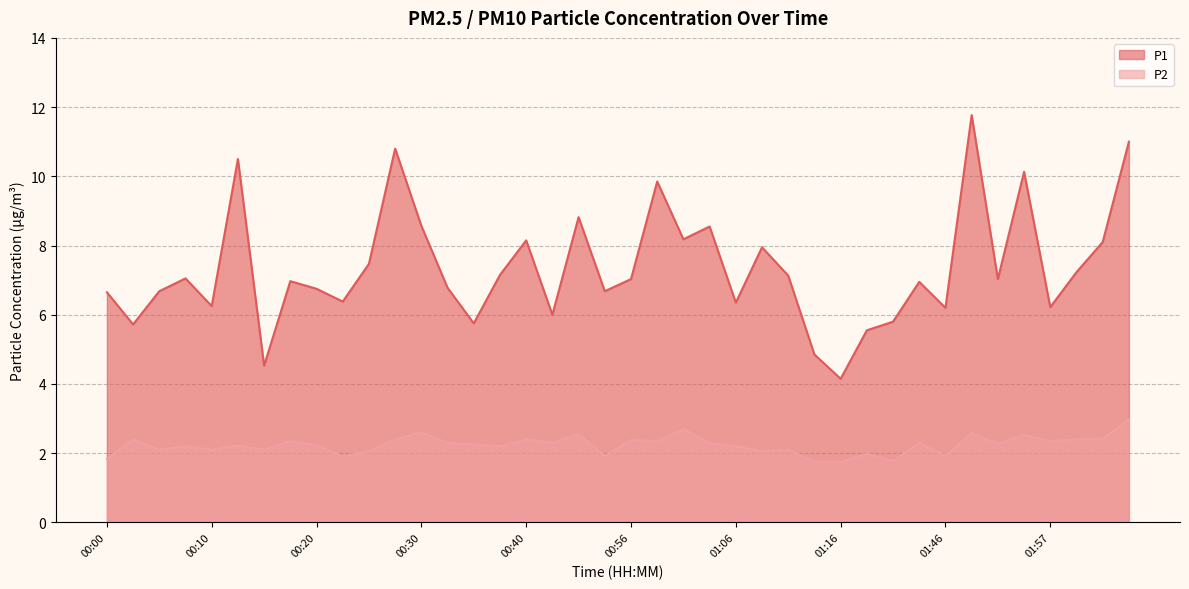

Between 00:12 and 01:16, which series saw the biggest shift?

P1